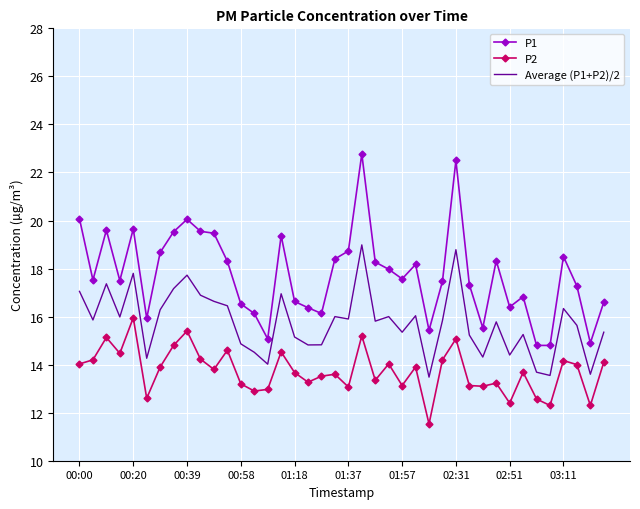

Which series has the widest spread of values?

P1